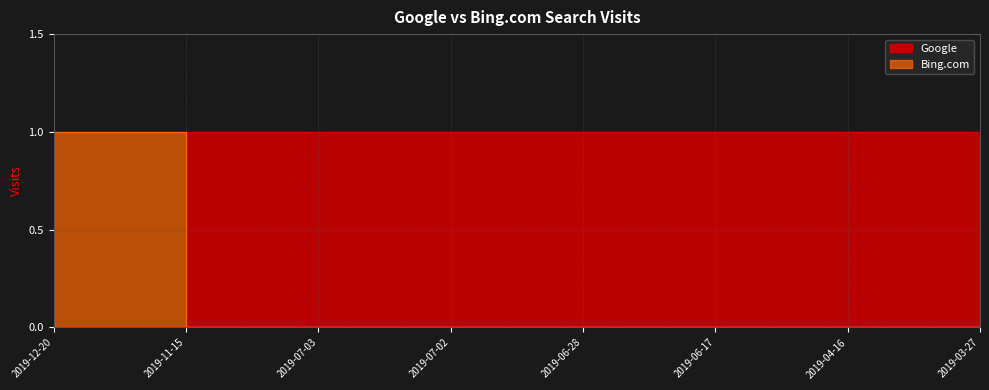

What is the average value of the Google series?

1